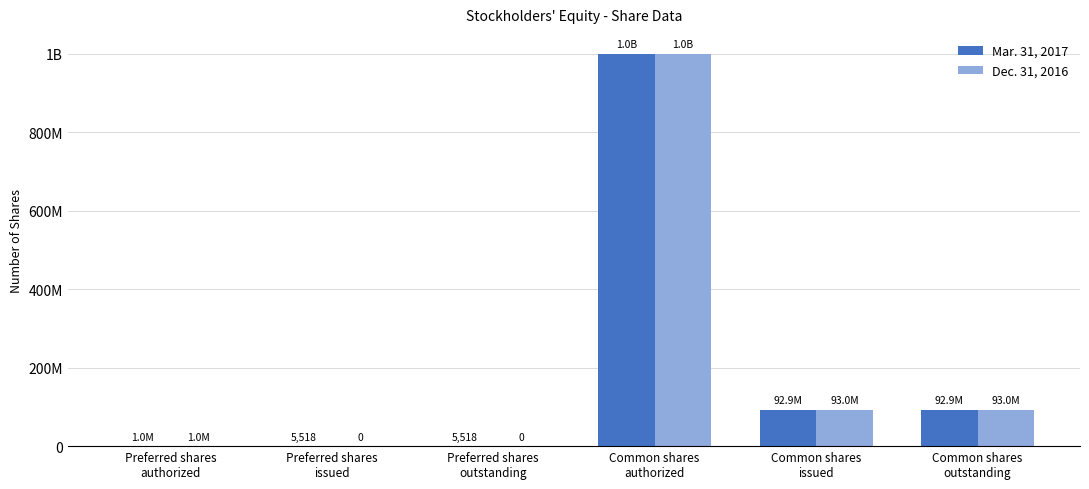

Is it true that Dec. 31, 2016 equals 0 at Preferred shares
outstanding?

True